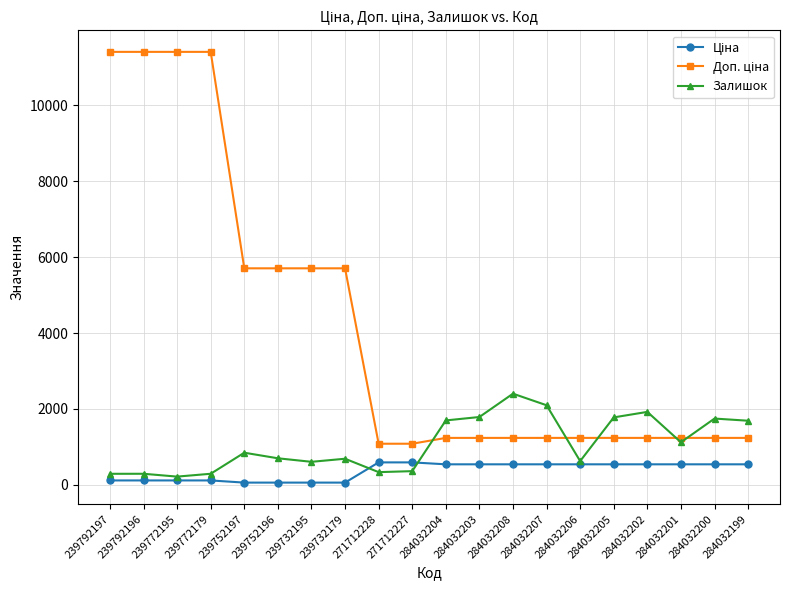

At how many categories does at least one series exceed 6953?

4